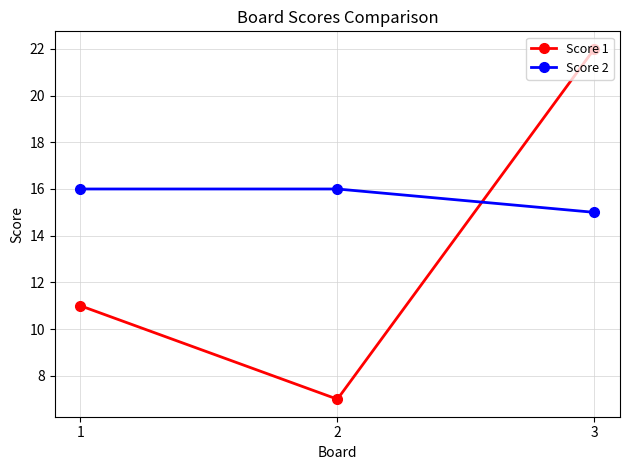

How many data points in Score 2 are less than 16?

1